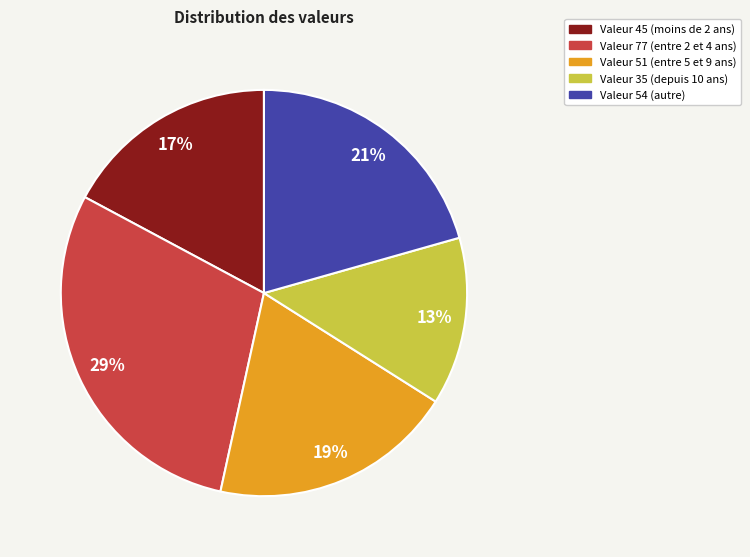

Is there a majority slice in this chart?

No